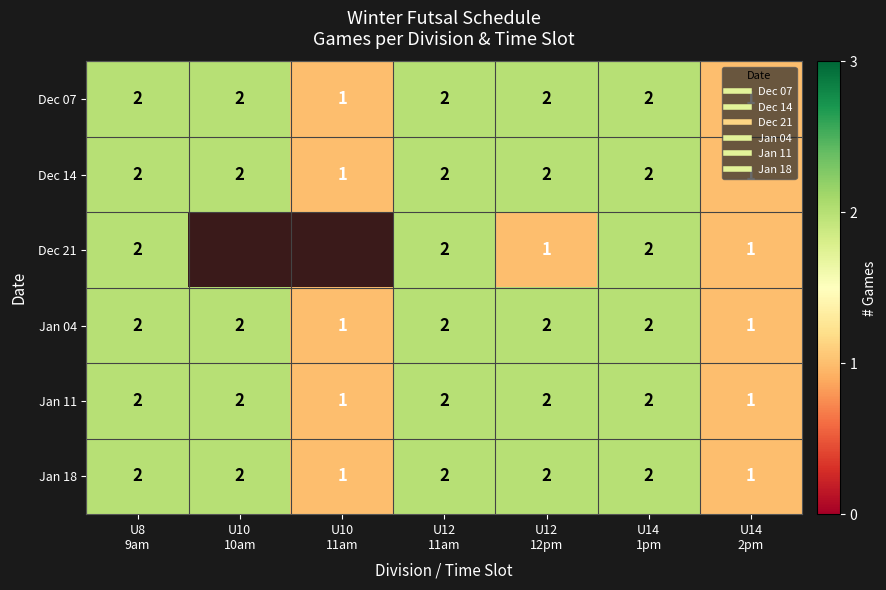

The Dec 07 series shows 1.0 at U10 11am. True or false?

True